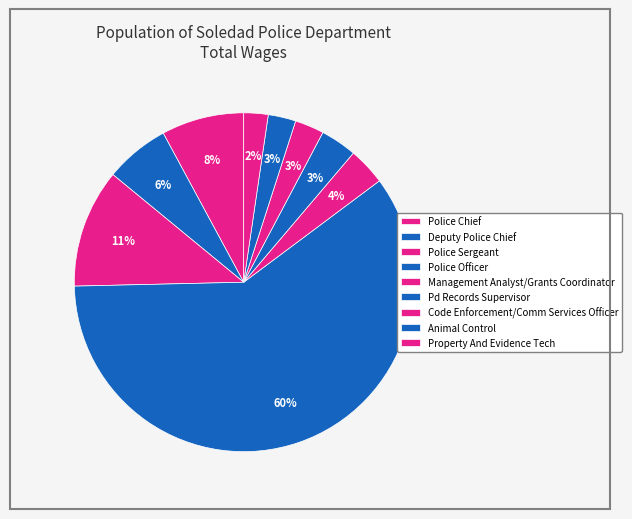

How many segments does this pie chart have?

9